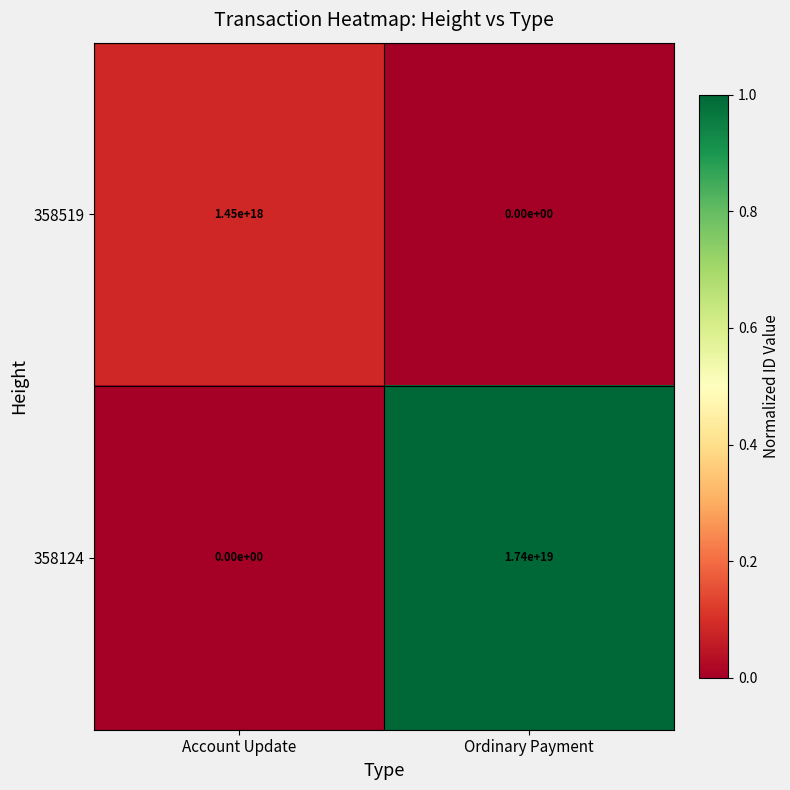

Which series has the largest range (max minus min)?

358124